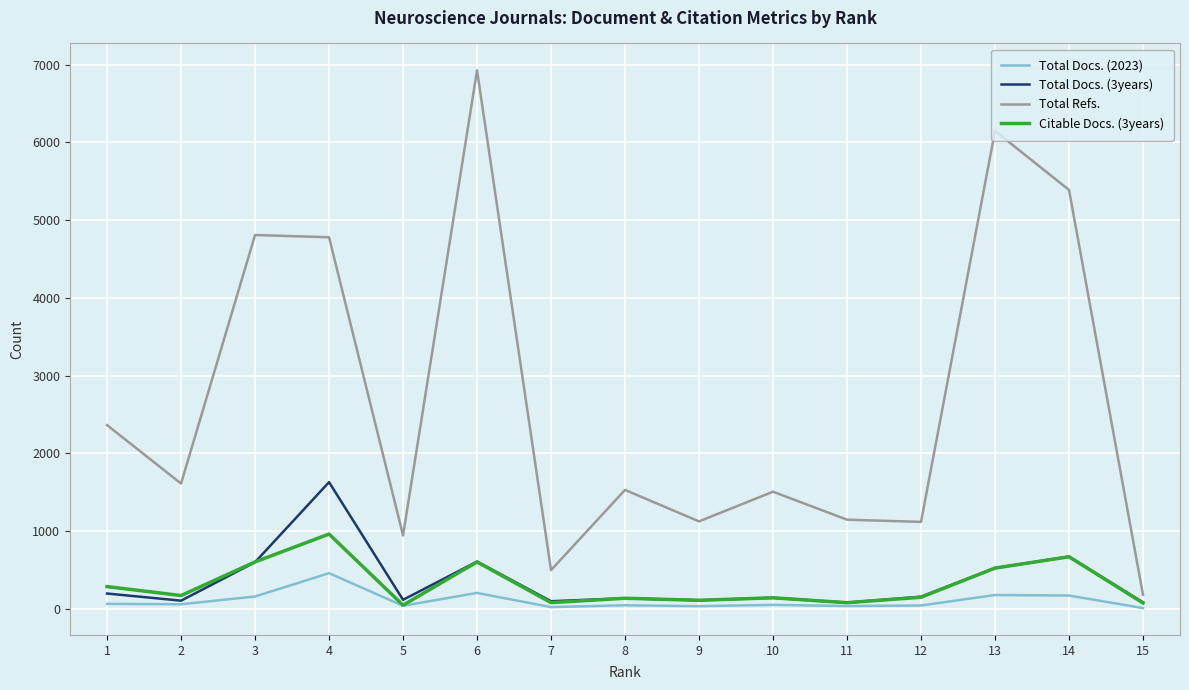

Between 1 and 8, which series saw the biggest shift?

Total Refs.